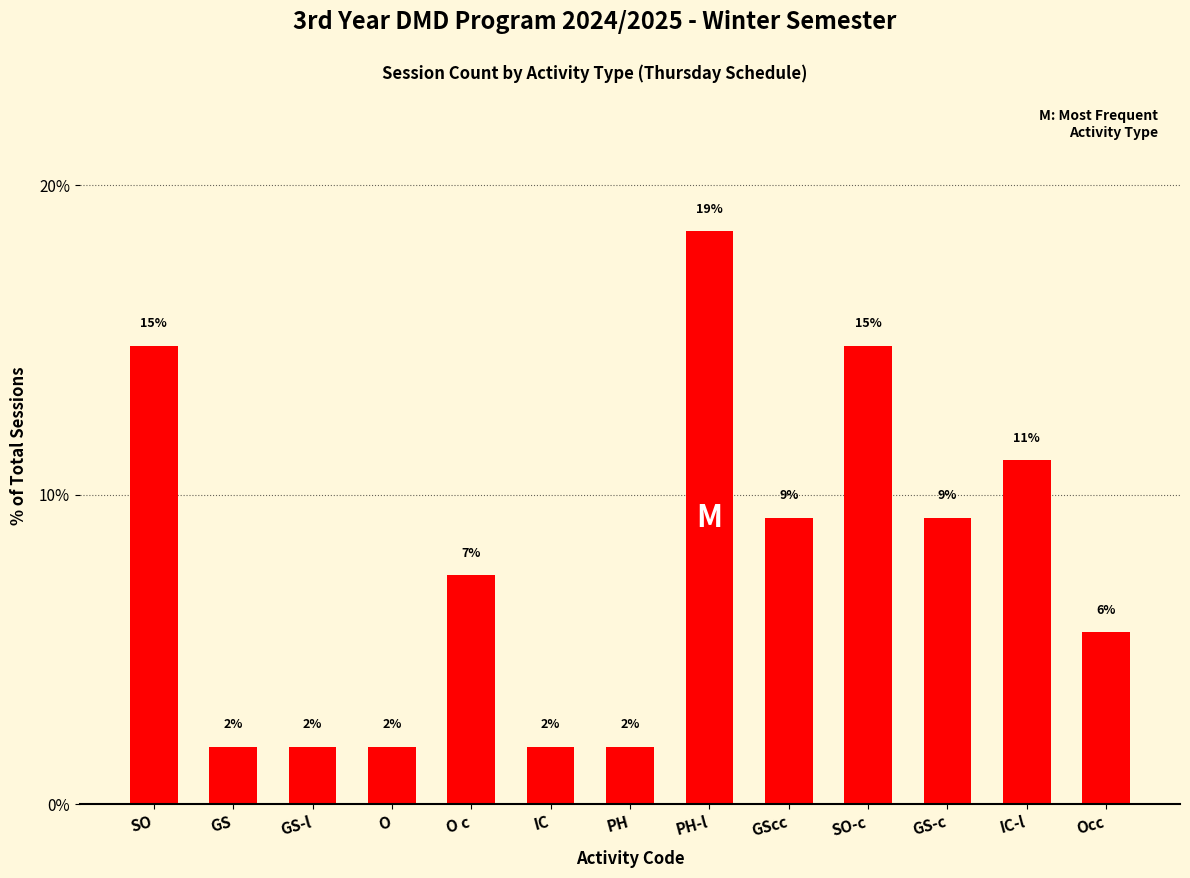

At which label is the value closest to 10?

GScc